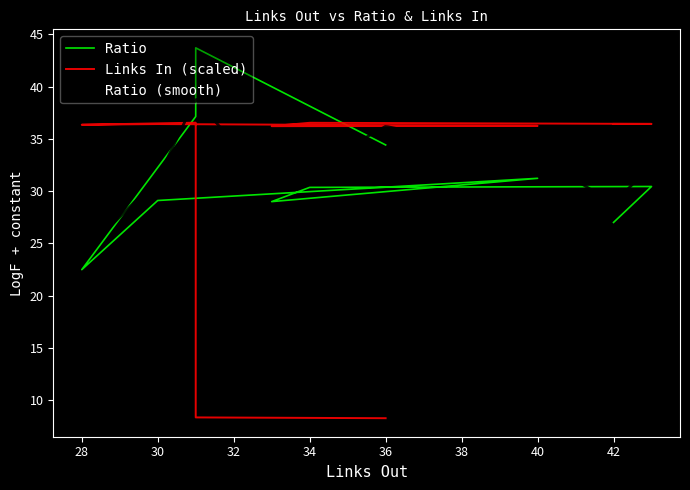

At which label does Ratio first exceed 30?

43